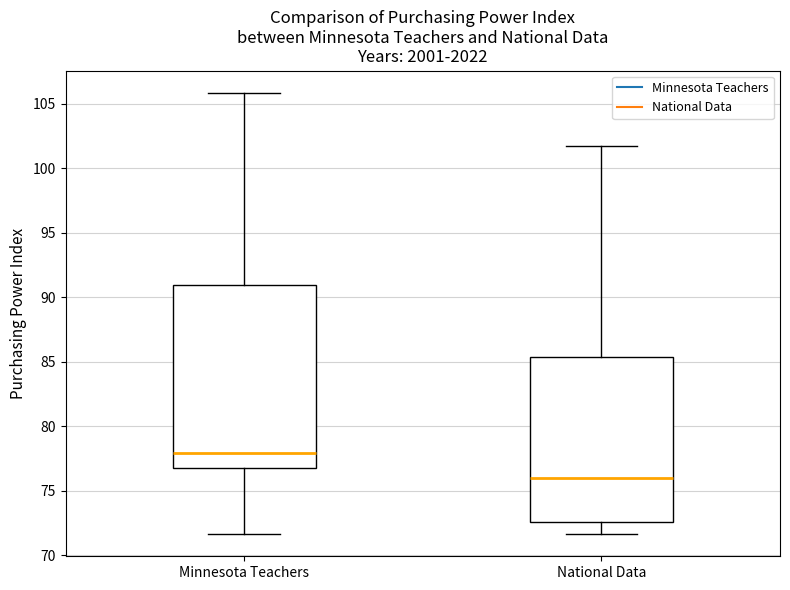

Which box has the highest median line?

Minnesota Teachers